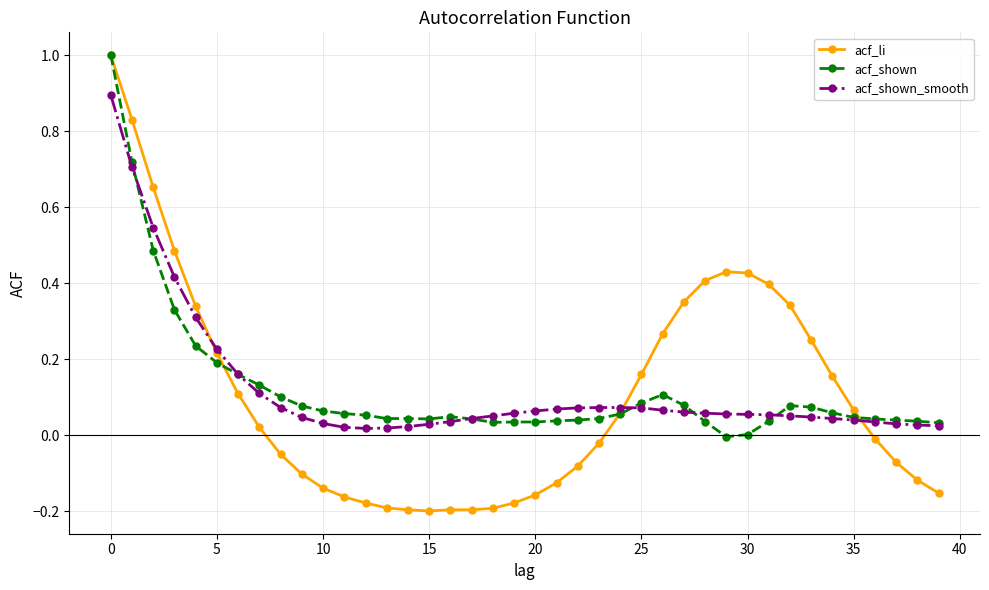

Which series has the widest spread of values?

acf_li